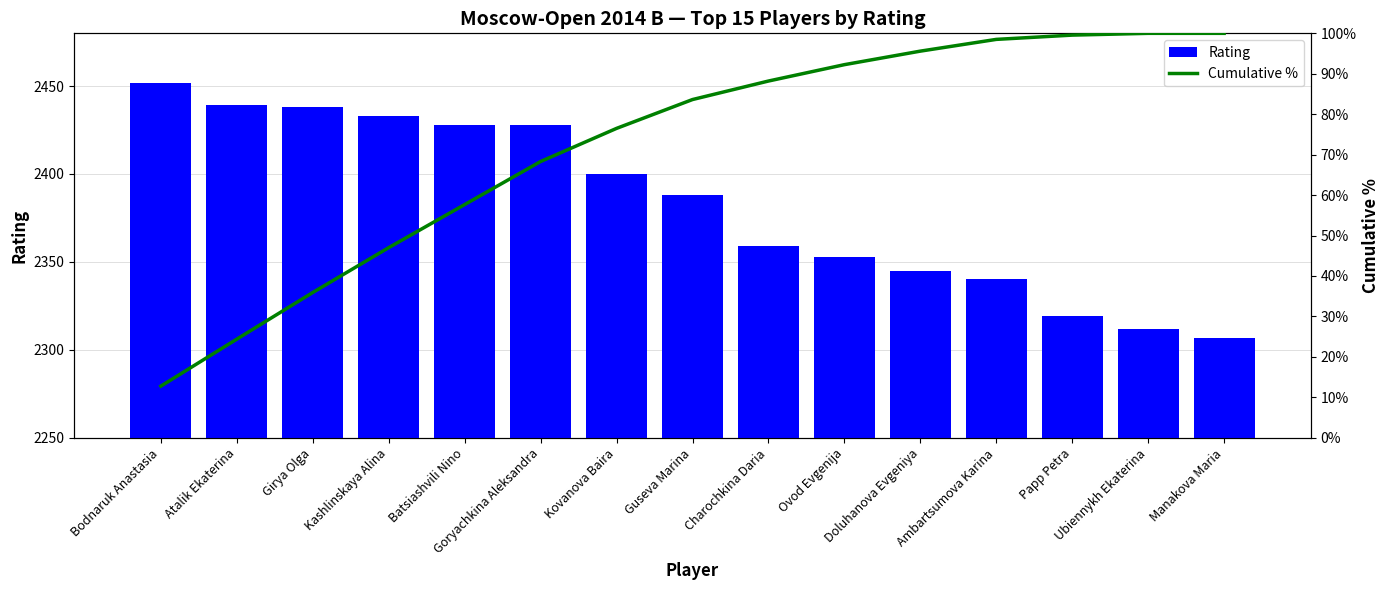

At how many categories does at least one series exceed 2406?

6